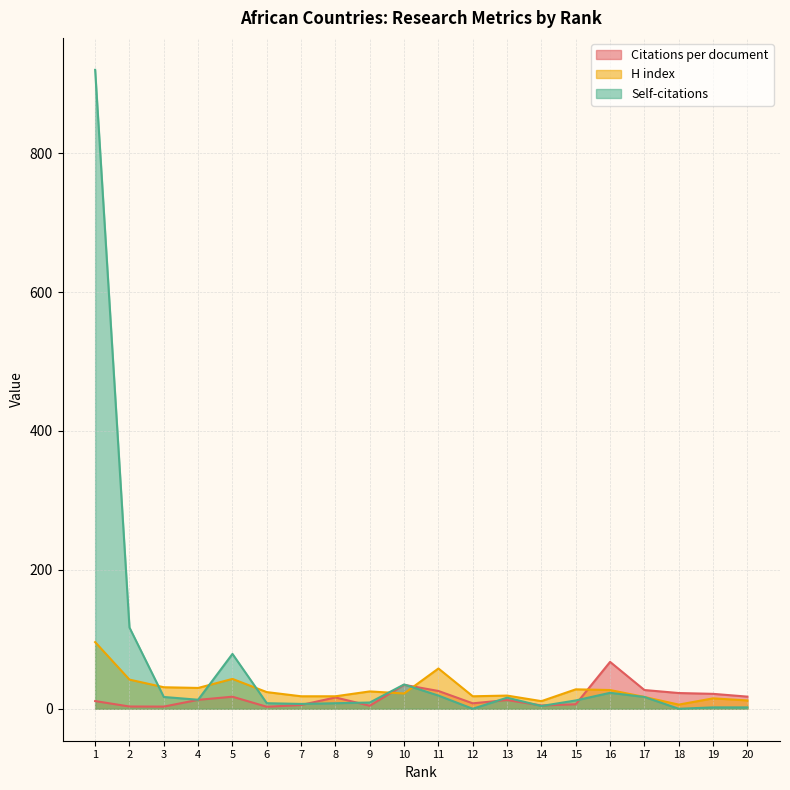

Where is the first local minimum for Citations per document?

3